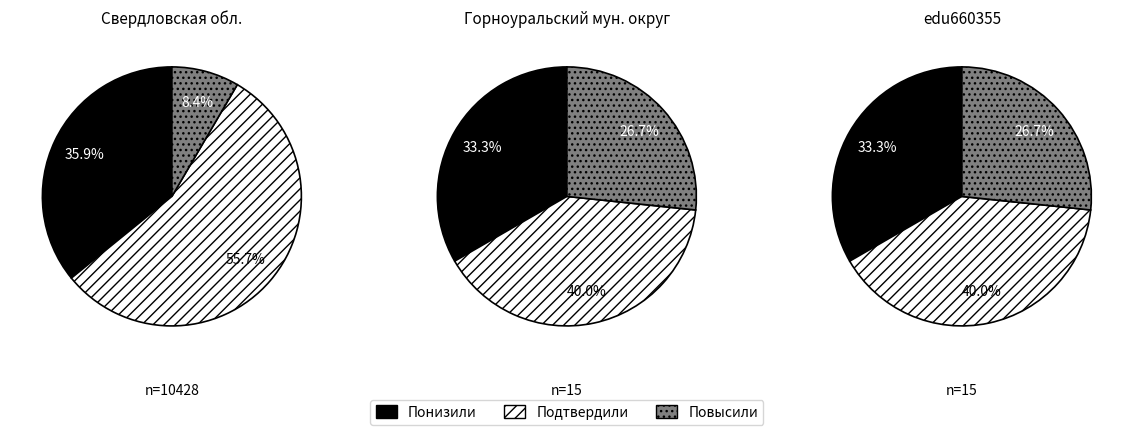

Which slice represents more than half of the pie?

Подтвердили